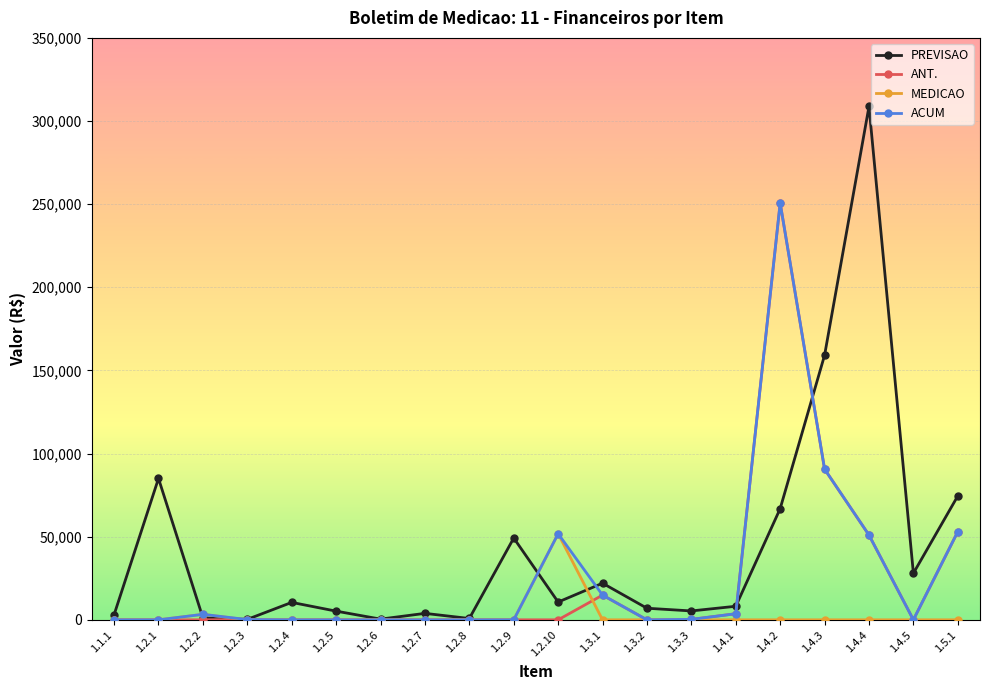

True or false: MEDICAO has a value of 0.0 at 1.4.3.

True